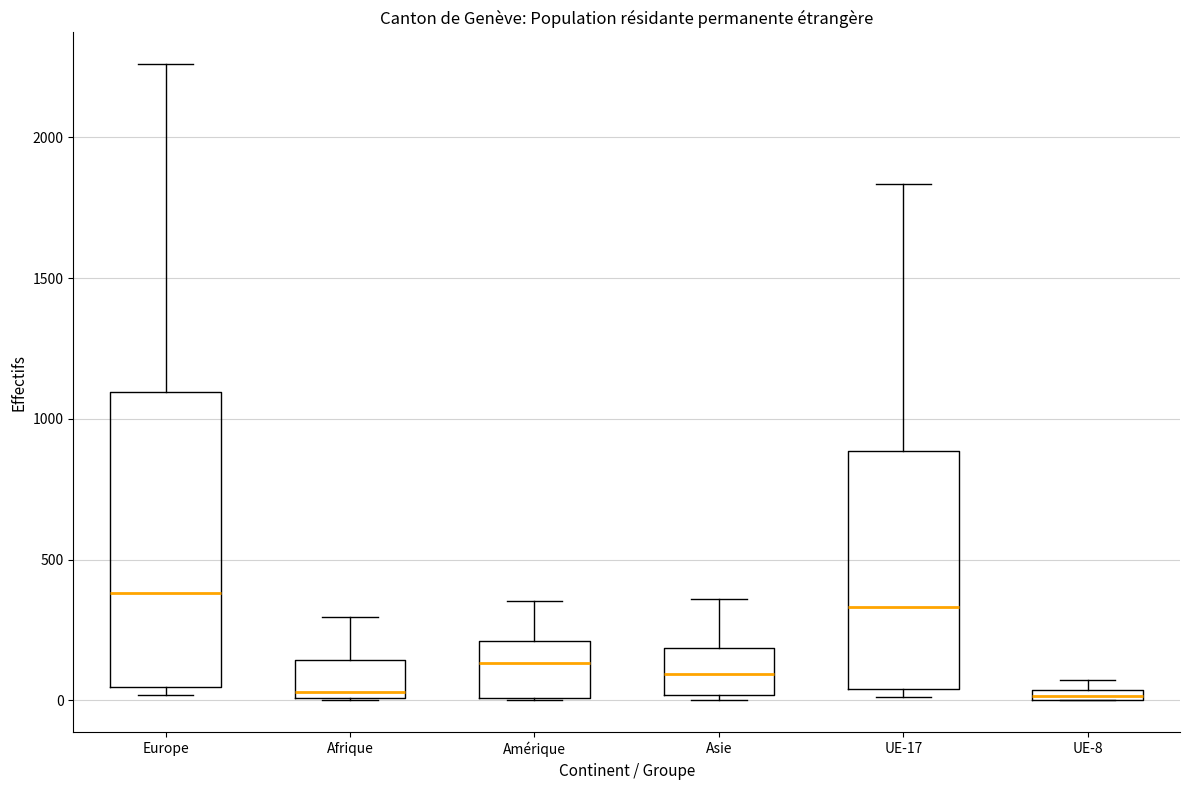

Where does the median line of the box for UE-17 sit on the y-axis? The values are not printed on the chart, so give them approximately, as read against the axis.

350